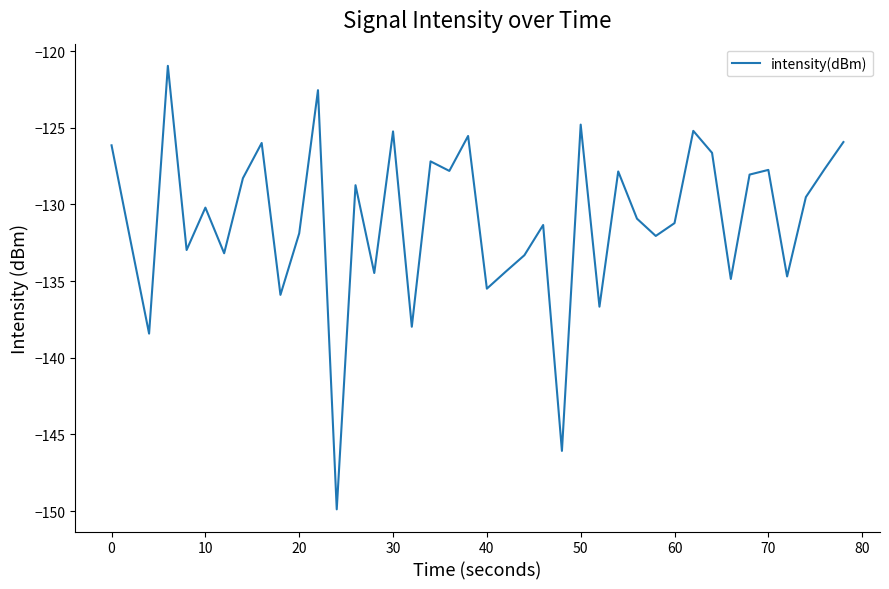

What is the greatest value displayed?

-121.0